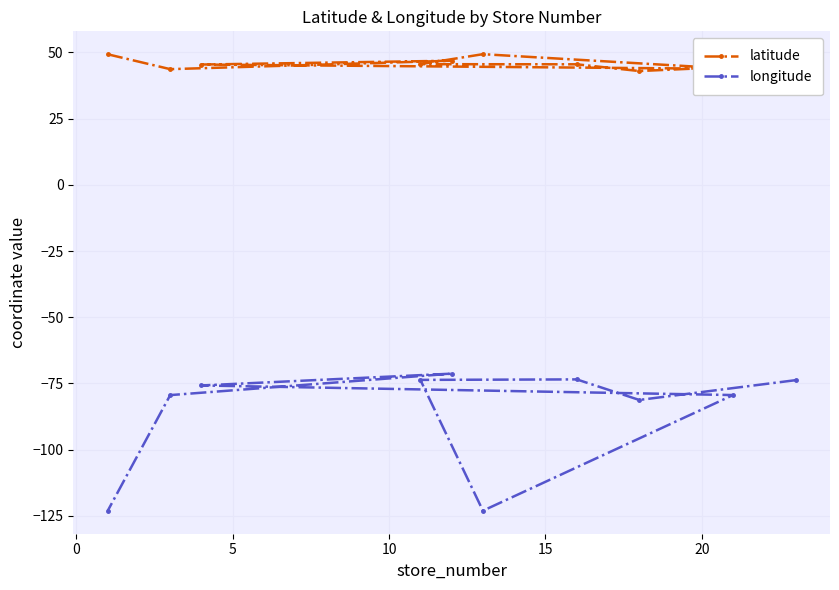

What is the value of the longitude point at the 10th from the left?

-73.8